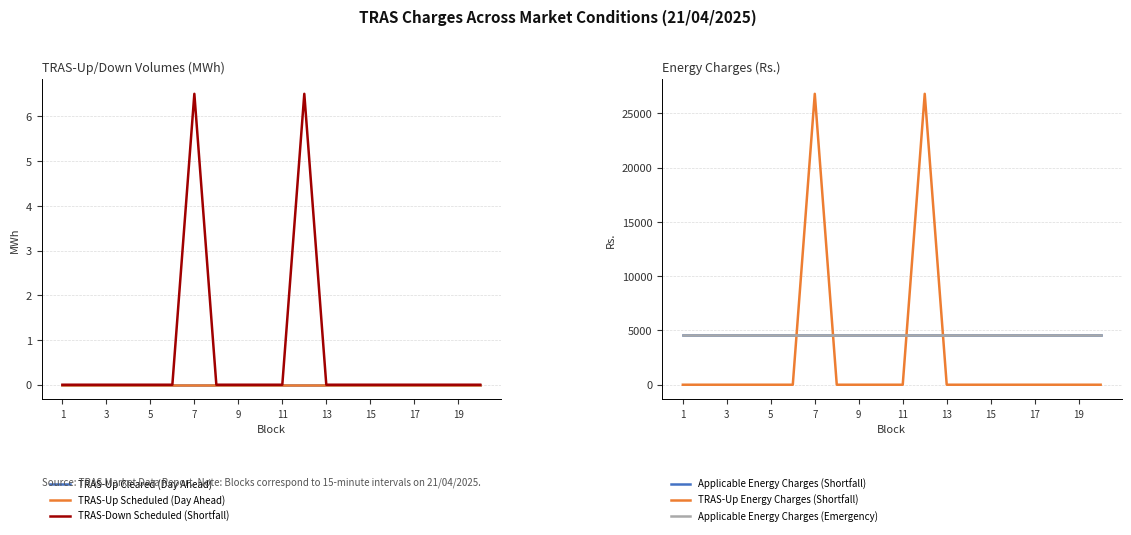

How many lines are shown in the chart?

6